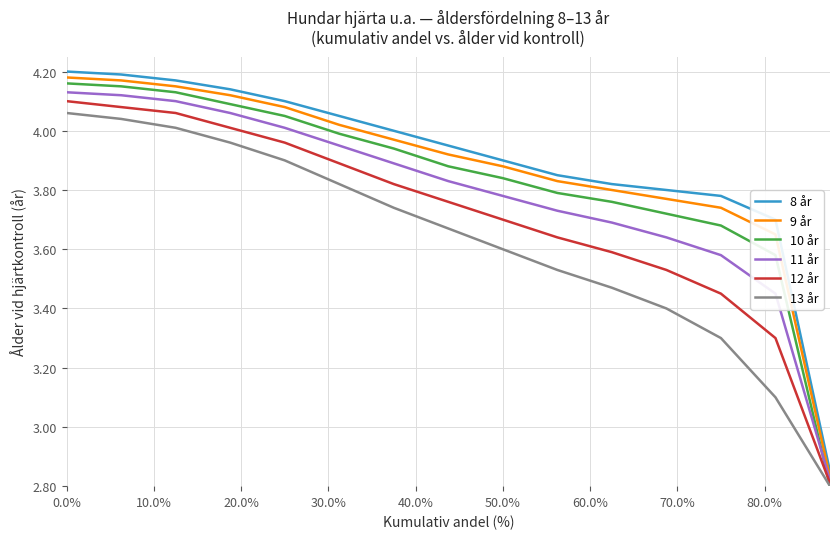

Which series has the widest spread of values?

10 år